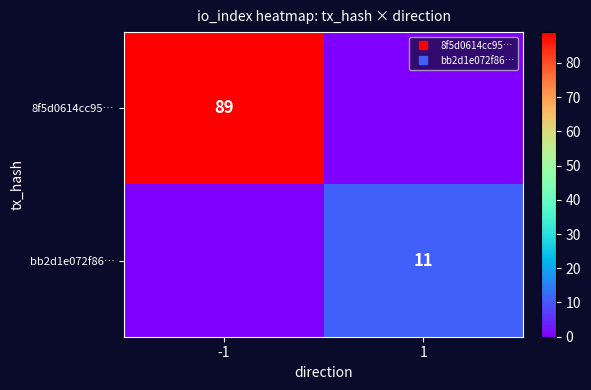

Count the 8f5d0614cc95… values in the range 0 to 89.

2